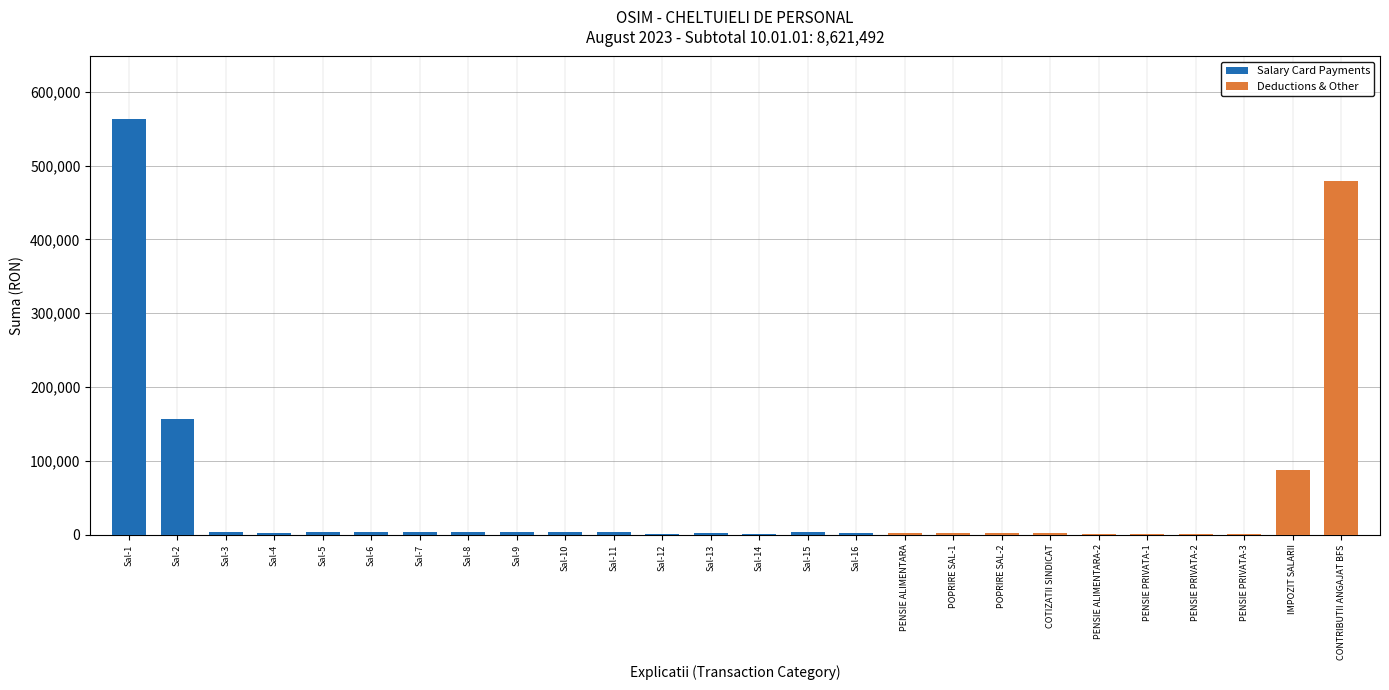

What is the maximum value for Deductions & Other?

478795